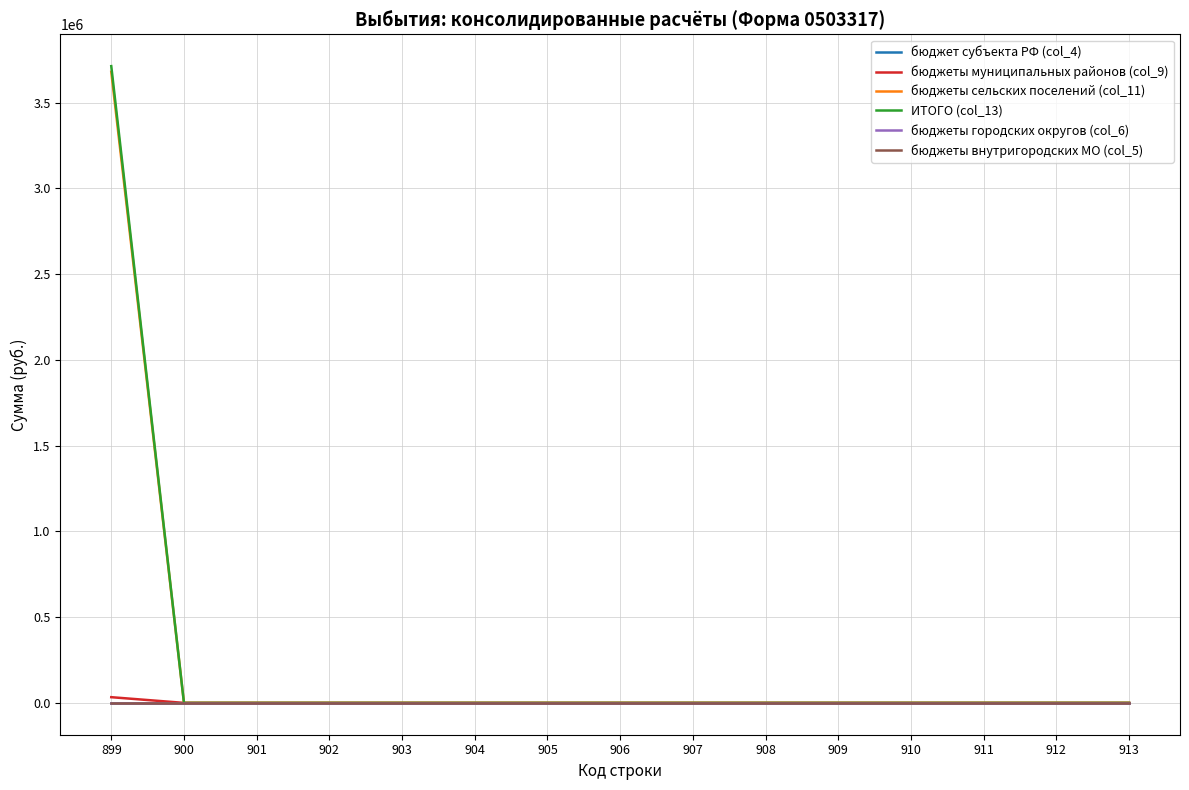

The бюджеты муниципальных районов (col_9) series shows 13768.0 at 907. True or false?

False